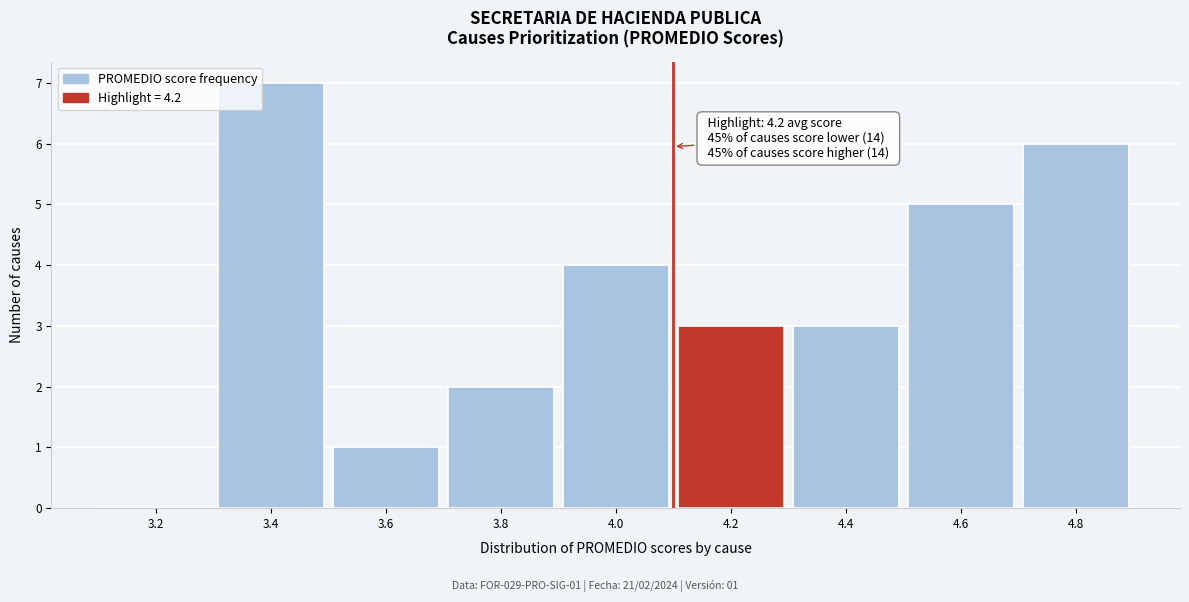

Reading left to right, transcribe all the data shown in this chart.

3.2=0	3.4=7	3.6=1	3.8=2	4.0=4	4.2=3	4.4=3	4.6=5	4.8=6